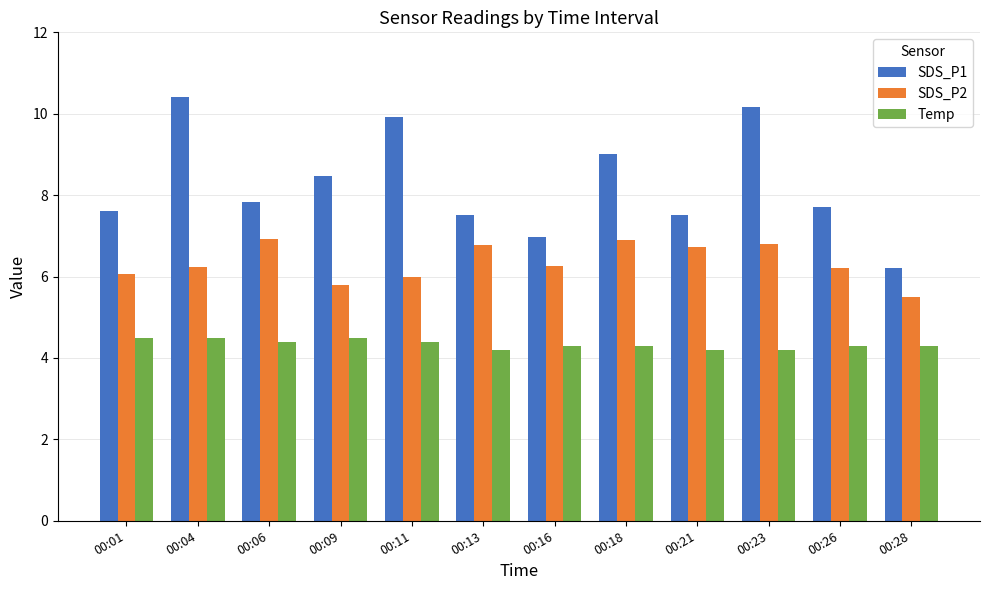

Which series has the largest total across all categories?

SDS_P1